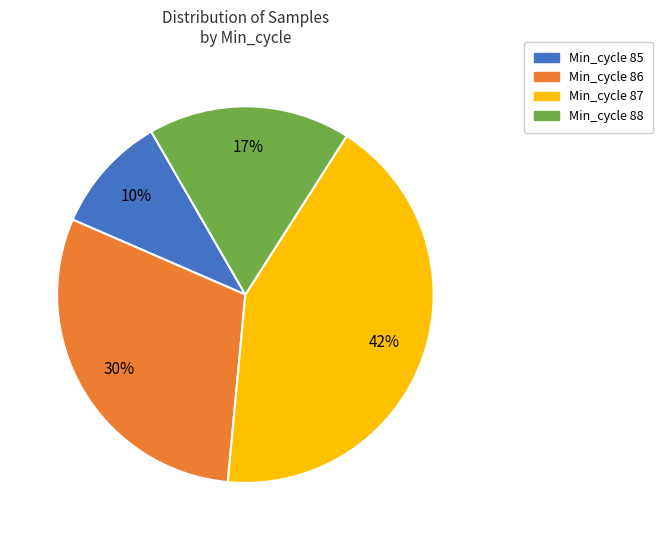

Is it true that Min_cycle 86 is 17% of the pie?

False